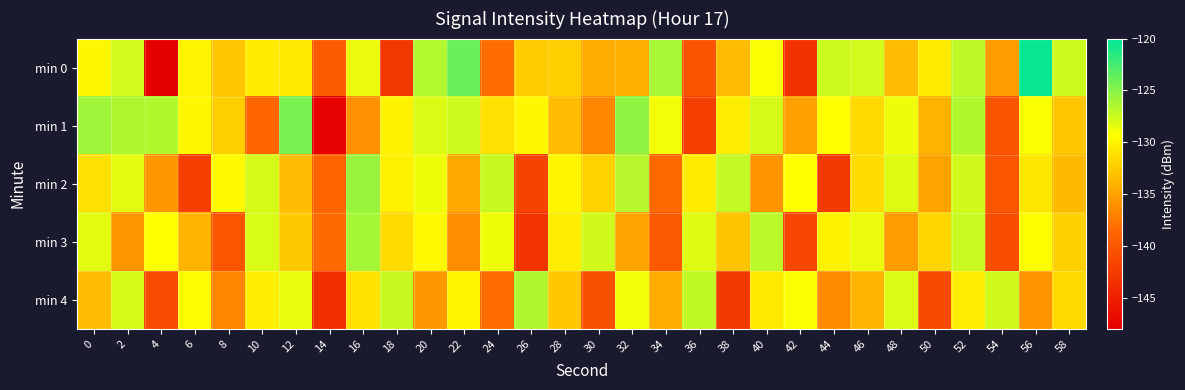

Reading right to left, what are all the values shown in this chart?

min 0: 58=-127.5	56=-120.4	54=-135.3	52=-127.0	50=-130.5	48=-133.4	46=-127.7	44=-127.5	42=-143.3	40=-129.1	38=-133.4	36=-140.2	34=-126.2	32=-134.2	30=-134.4	28=-132.3	26=-132.5	24=-138.2	22=-123.9	20=-126.6	18=-142.9	16=-128.6	14=-139.7	12=-130.7	10=-130.5	8=-132.8	6=-130.0	4=-148.4	2=-127.7	0=-129.8
min 1: 58=-132.8	56=-129.1	54=-140.3	52=-126.5	50=-133.9	48=-128.7	46=-131.6	44=-129.4	42=-135.2	40=-127.8	38=-130.5	36=-142.1	34=-128.9	32=-125.3	30=-136.7	28=-133.4	26=-129.8	24=-131.2	22=-127.5	20=-128.0	18=-130.1	16=-136.0	14=-147.7	12=-124.5	10=-138.8	8=-132.3	6=-129.8	4=-126.5	2=-126.4	0=-125.9
min 2: 58=-133.5	56=-130.8	54=-140.2	52=-127.6	50=-134.9	48=-128.1	46=-131.4	44=-142.7	42=-129.3	40=-135.8	38=-127.2	36=-130.6	34=-138.4	32=-126.7	30=-132.1	28=-129.9	26=-141.8	24=-127.3	22=-134.5	20=-128.8	18=-130.2	16=-125.6	14=-138.9	12=-133.4	10=-127.8	8=-129.7	6=-142.3	4=-135.6	2=-128.4	0=-131.2
min 3: 58=-132.2	56=-129.5	54=-140.8	52=-127.4	50=-131.9	48=-135.3	46=-128.6	44=-130.1	42=-141.5	40=-126.8	38=-133.0	36=-128.2	34=-139.7	32=-134.9	30=-127.6	28=-130.4	26=-143.1	24=-128.8	22=-136.2	20=-129.7	18=-131.5	16=-126.1	14=-138.4	12=-132.6	10=-127.9	8=-140.2	6=-133.8	4=-129.4	2=-135.7	0=-128.3
min 4: 58=-131.6	56=-135.9	54=-127.6	52=-130.5	50=-141.3	48=-128.0	46=-133.8	44=-136.4	42=-129.2	40=-130.7	38=-142.8	36=-127.1	34=-134.3	32=-128.9	30=-140.5	28=-132.7	26=-126.4	24=-138.2	22=-129.9	20=-135.6	18=-127.3	16=-131.1	14=-143.7	12=-128.5	10=-130.3	8=-136.8	6=-129.6	4=-141.2	2=-127.8	0=-133.4